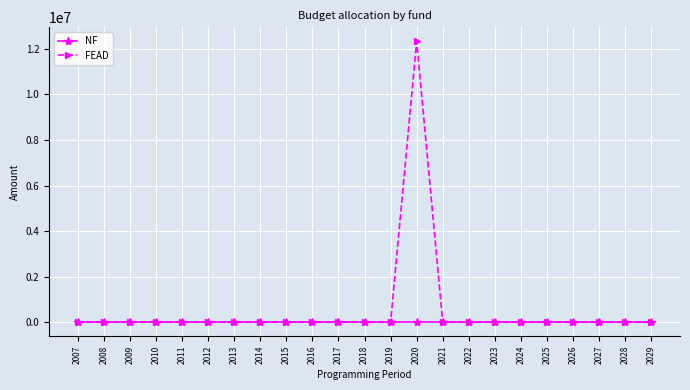

Reading right to left, list all the values displayed in this chart.

NF: 2029=0.0	2028=0.0	2027=0.0	2026=0.0	2025=0.0	2024=0.0	2023=0.0	2022=0.0	2021=0.0	2020=0.0	2019=0.0	2018=0.0	2017=0.0	2016=0.0	2015=0.0	2014=0.0	2013=0.0	2012=0.0	2011=0.0	2010=0.0	2009=0.0	2008=0.0	2007=0.0
FEAD: 2029=0.0	2028=0.0	2027=0.0	2026=0.0	2025=0.0	2024=0.0	2023=0.0	2022=0.0	2021=0.0	2020=12331208.7	2019=0.0	2018=0.0	2017=0.0	2016=0.0	2015=0.0	2014=0.0	2013=0.0	2012=0.0	2011=0.0	2010=0.0	2009=0.0	2008=0.0	2007=0.0